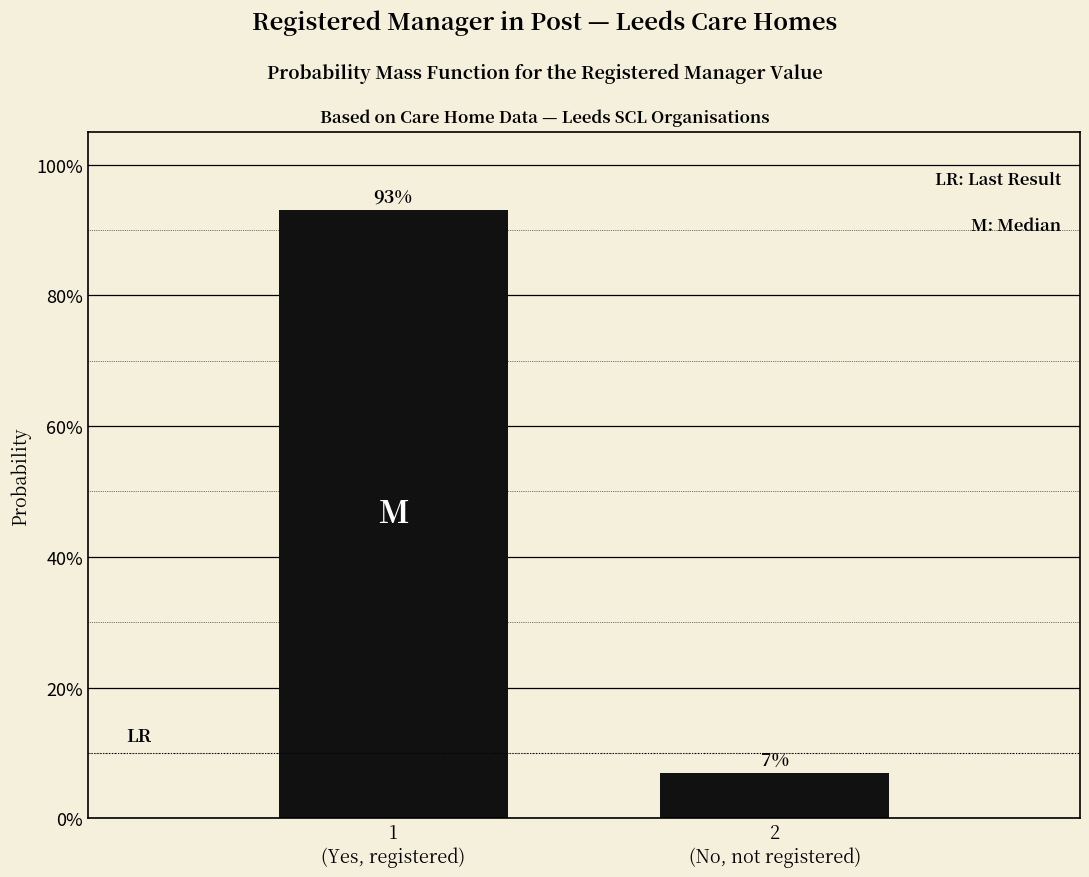

Does the chart contain any negative values?

No